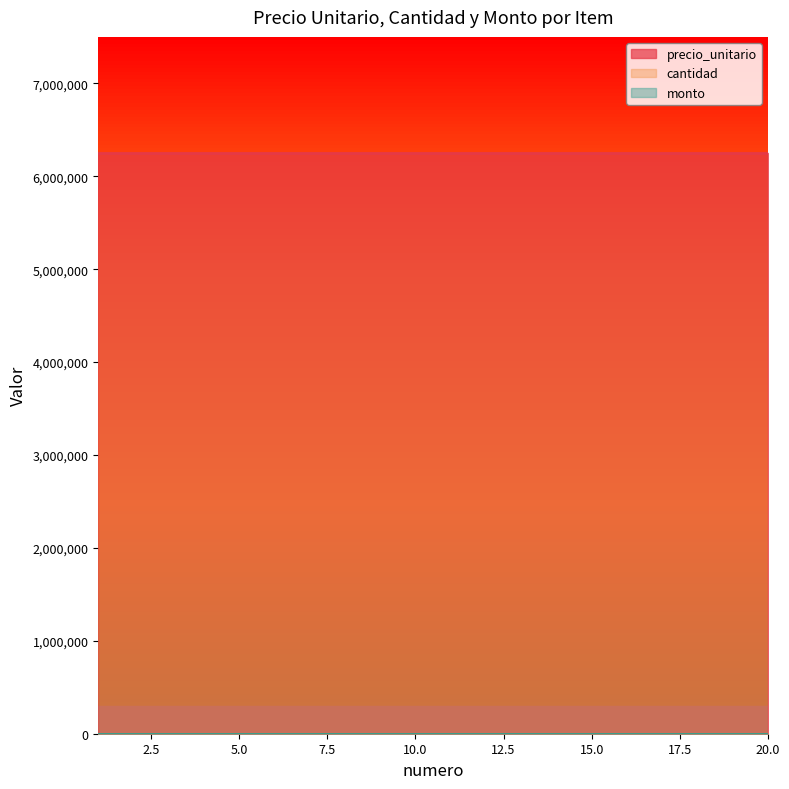

True or false: cantidad has more than 2 interior local peaks.

False